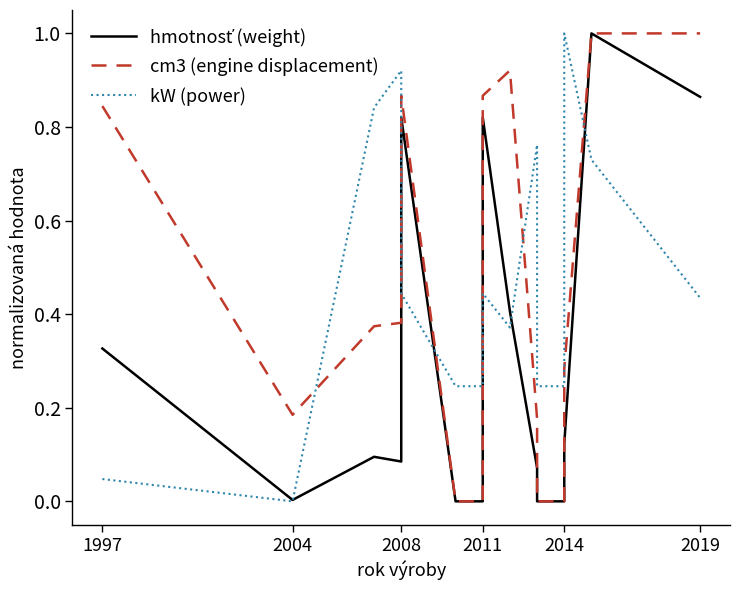

True or false: kW (power) has more than 1 interior local peaks.

True